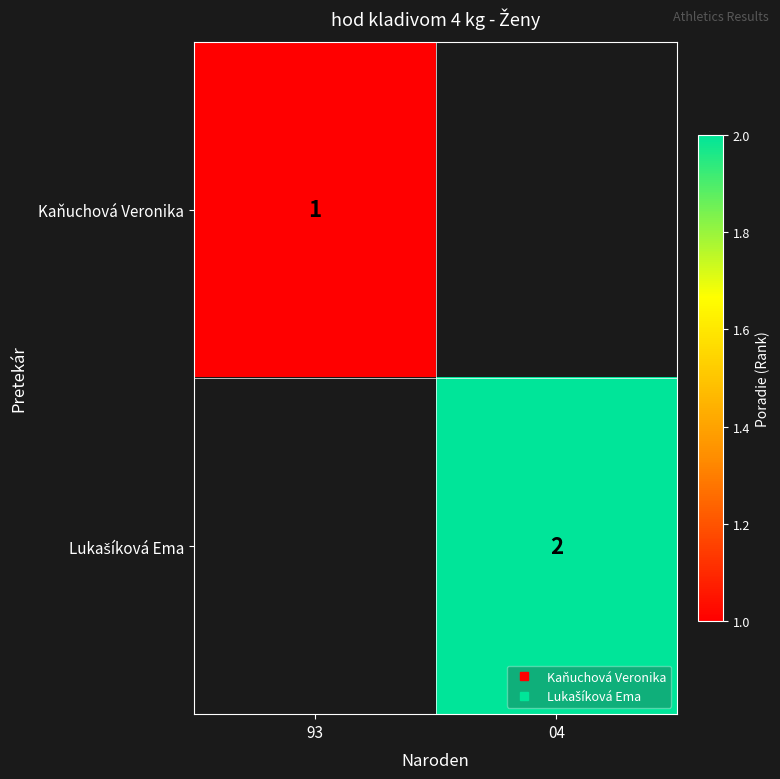

At how many categories does at least one series exceed 1?

1